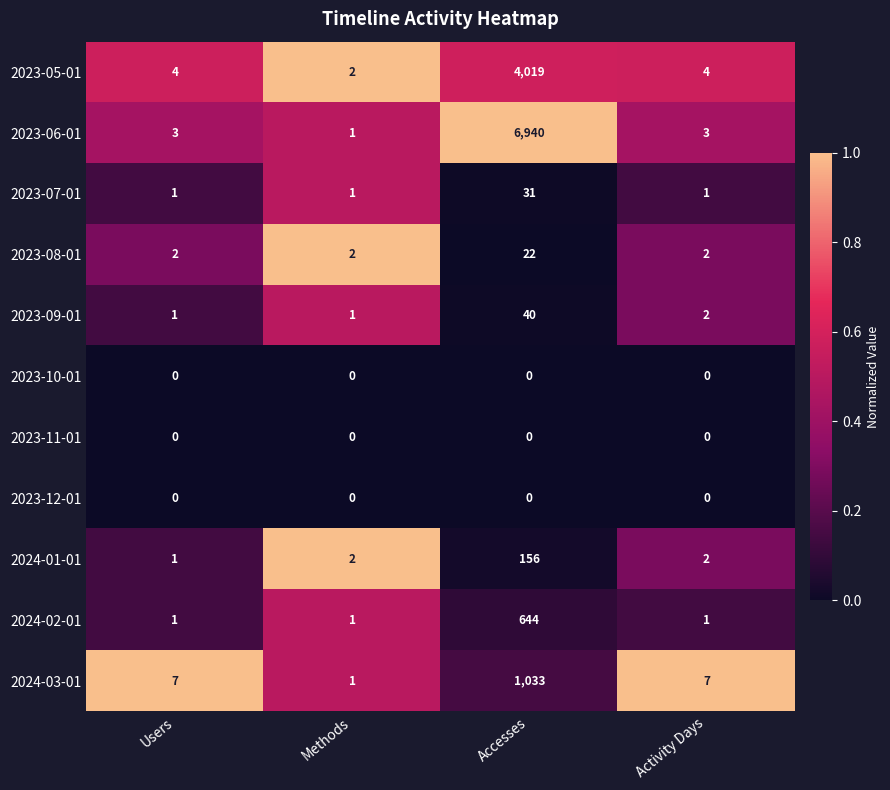

True or false: 2023-05-01 has a value of 2 at Activity Days.

False